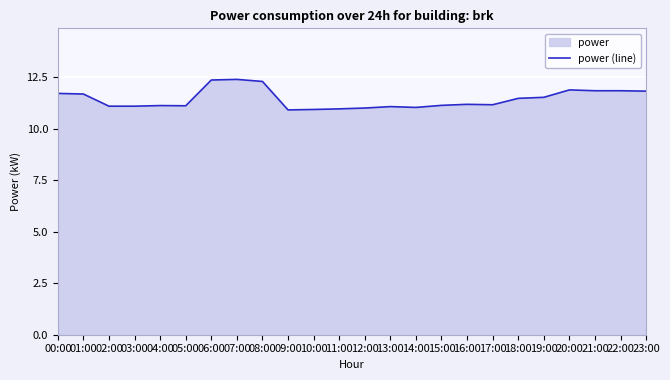

At which category does the chart reach its peak across all series?

07:00